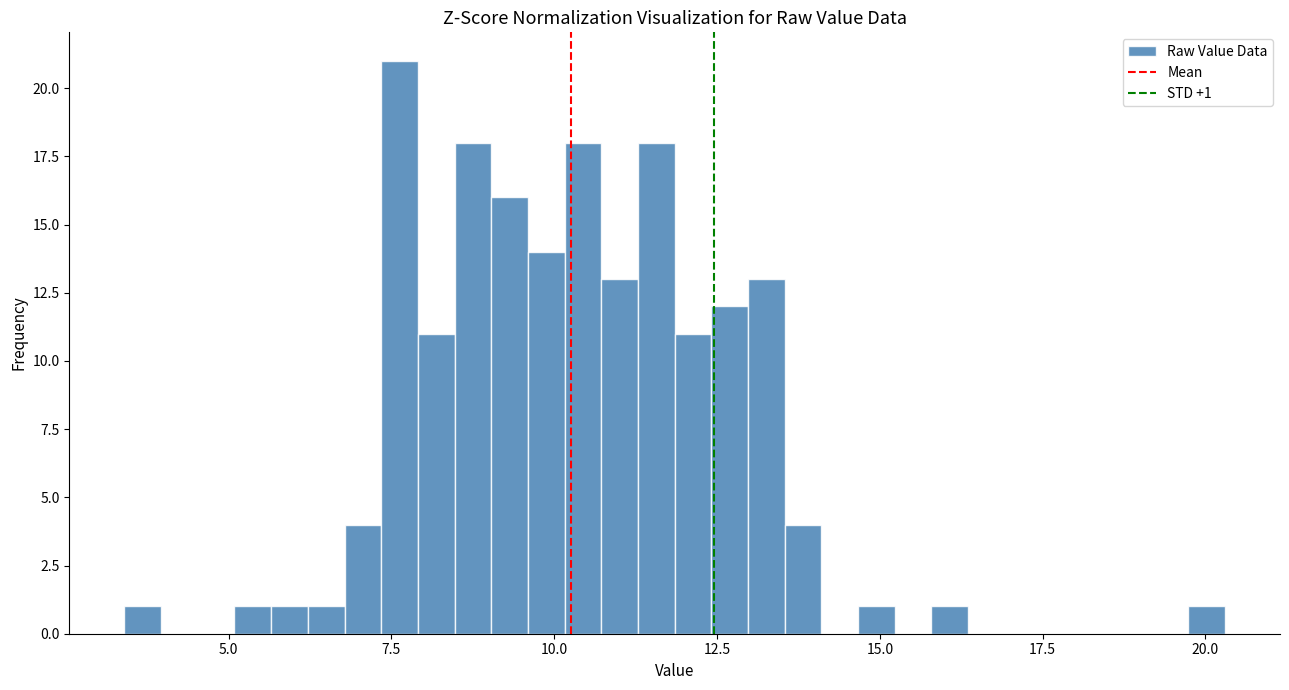

Around what value on the x-axis is the tallest bar? Give the approximate position of its centre, as read against the axis.

7.5